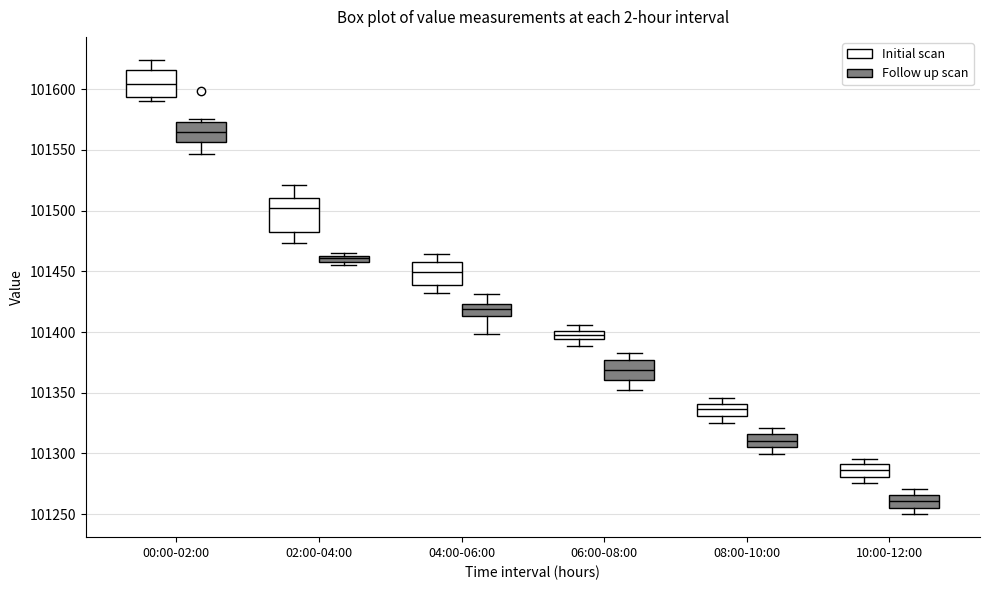

Which box's median line is the lowest?

10:00-12:00 (Follow up scan)